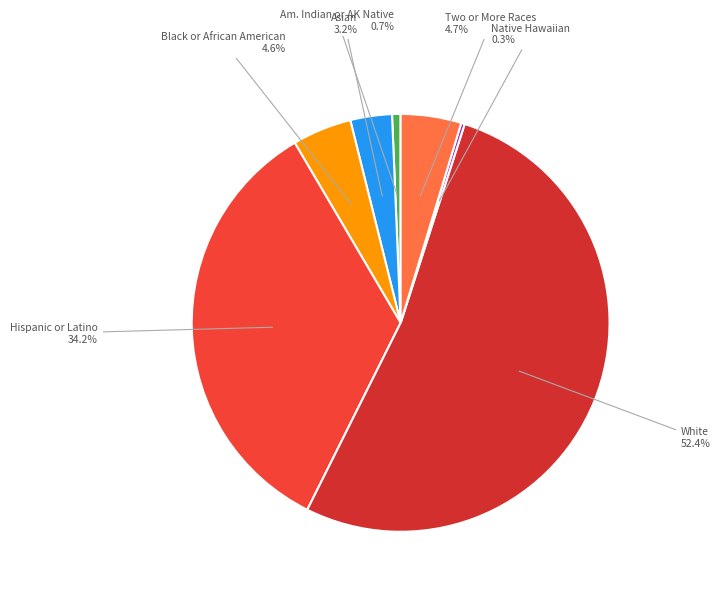

Which slice is the largest?

White